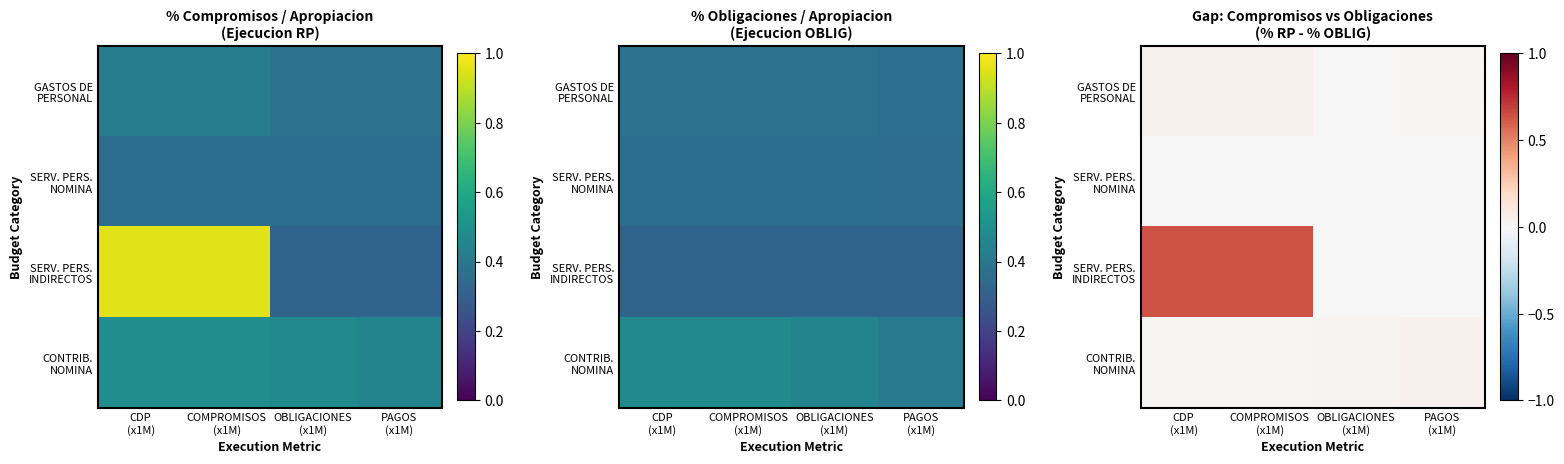

Rank the series at COMPROMISOS (x1M) from highest to lowest value.

SERV. PERS. INDIRECTOS, GASTOS DE PERSONAL, CONTRIB. NOMINA, SERV. PERS. NOMINA